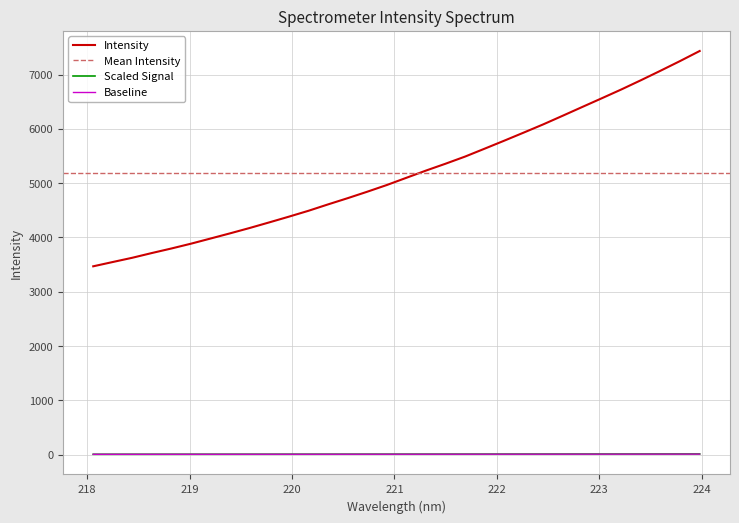

True or false: Baseline and Intensity cross at least once.

False